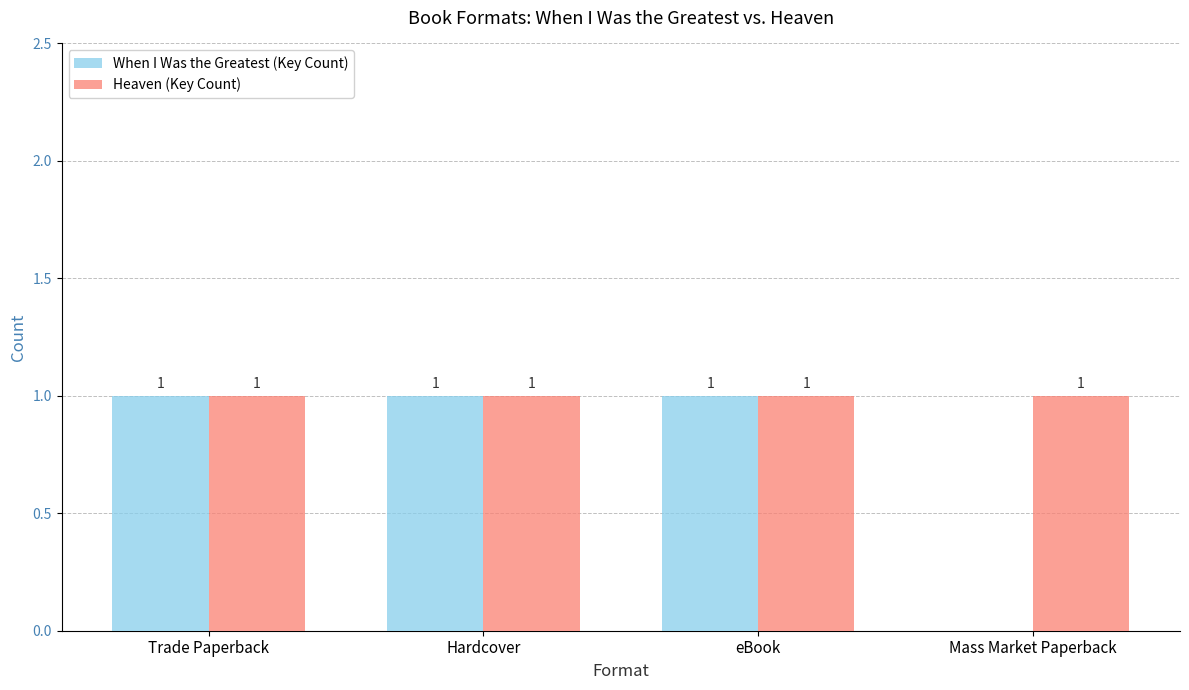

The value of Heaven (Key Count) at Trade Paperback is 0. True or false?

False